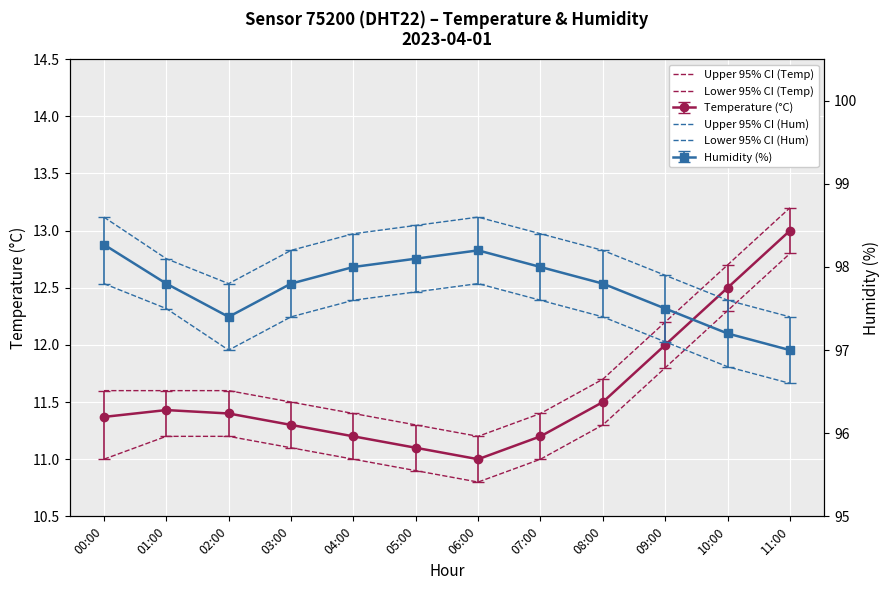

At which category is the sum across all series the highest?

11:00